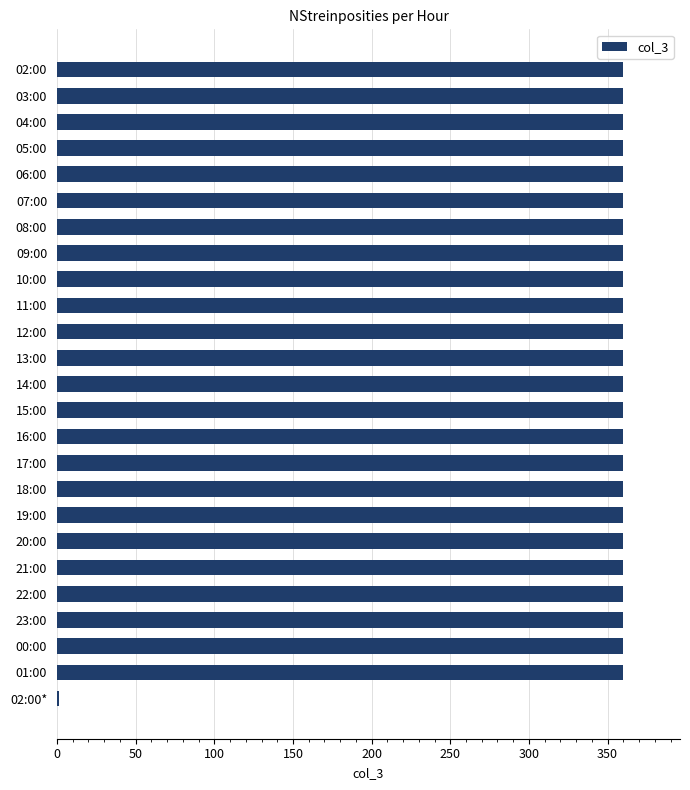

True or false: the data shows 614 at 18:00.

False